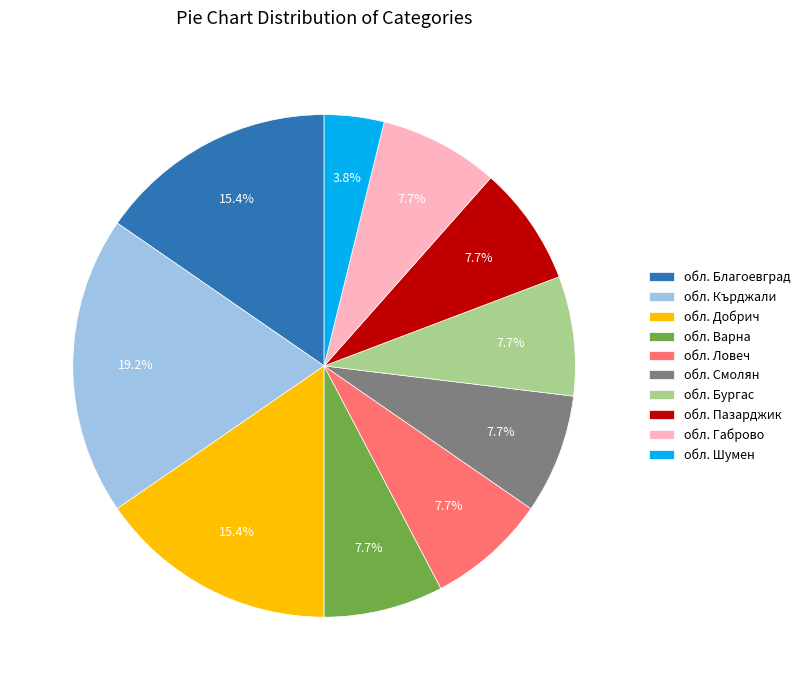

How many slices are in this pie chart?

10